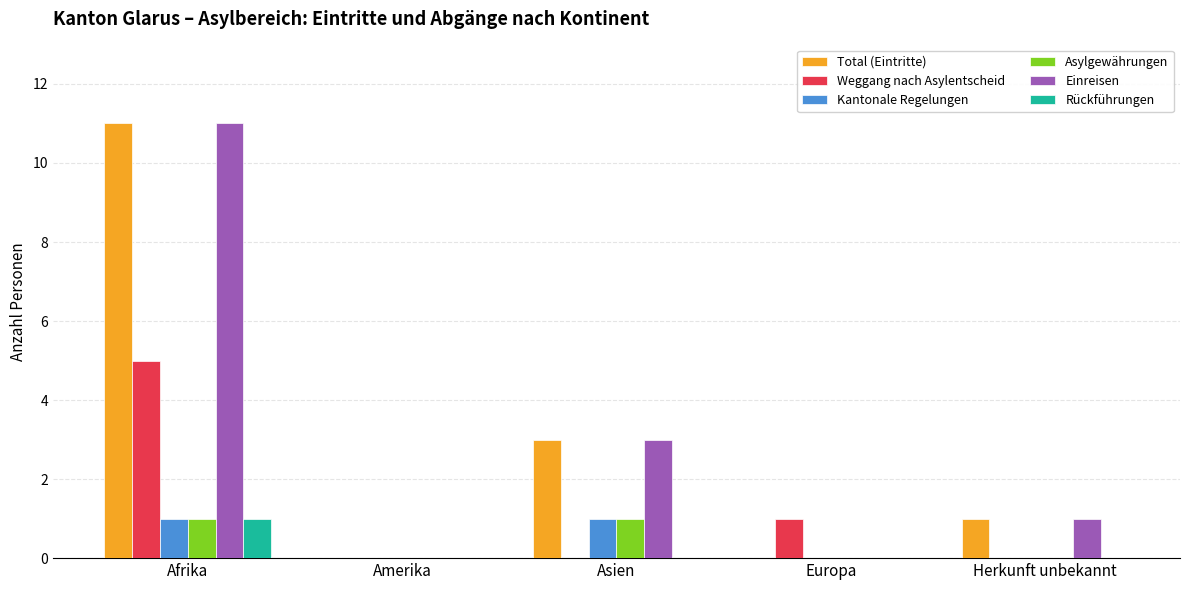

How many distinct data groups are displayed?

6